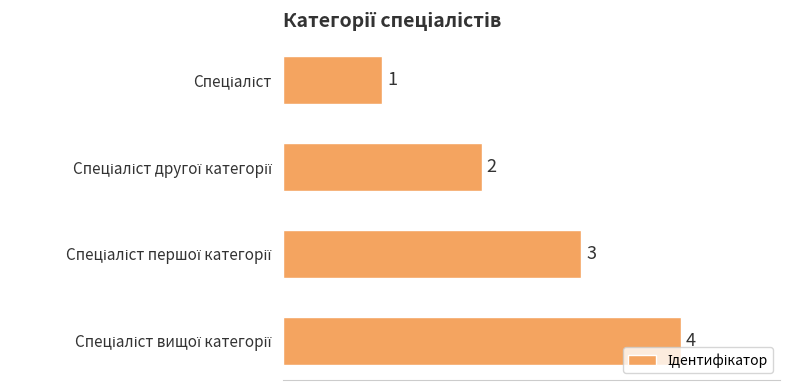

How many bars are there in total?

4